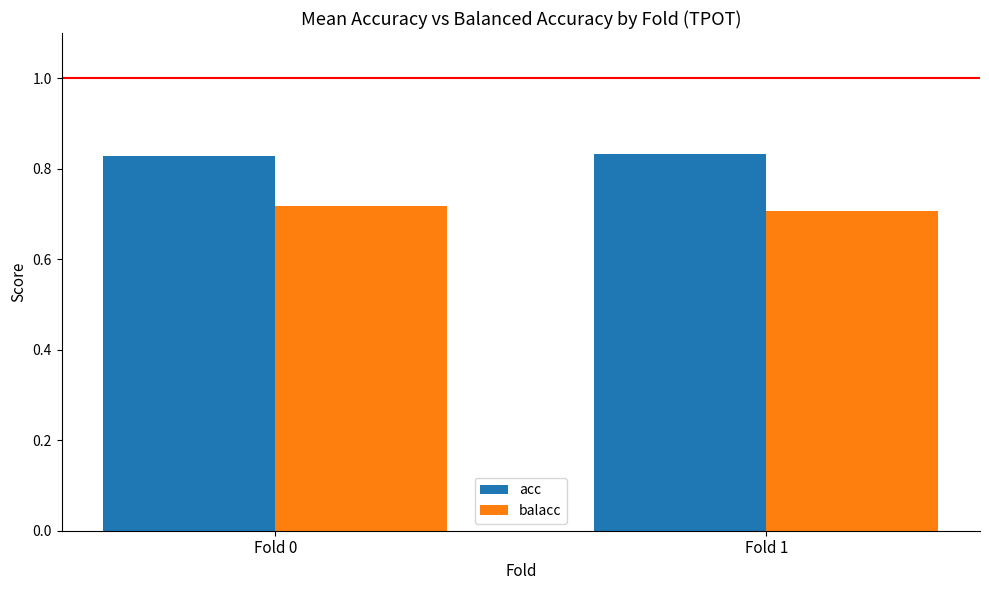

At how many categories does at least one series exceed 0?

2